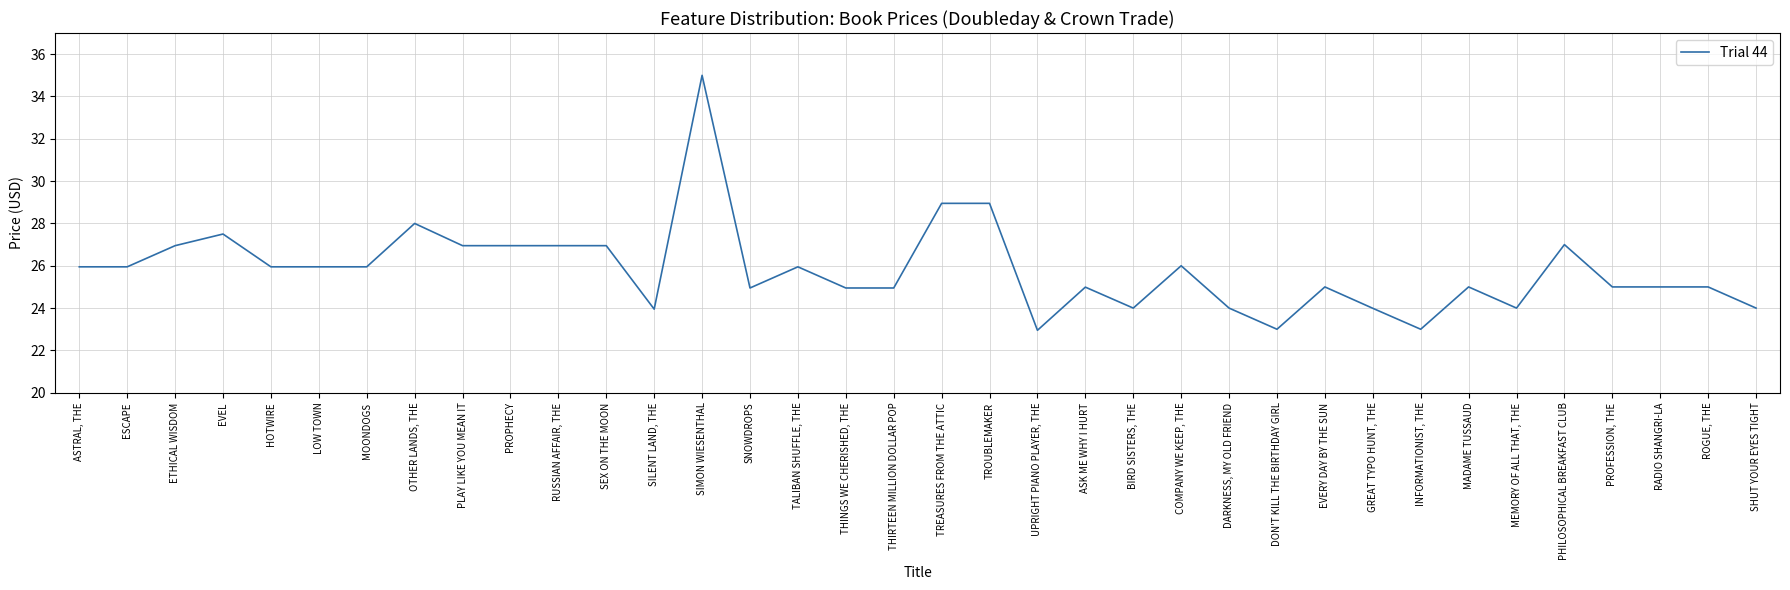

At which label is the value closest to 28?

OTHER LANDS, THE